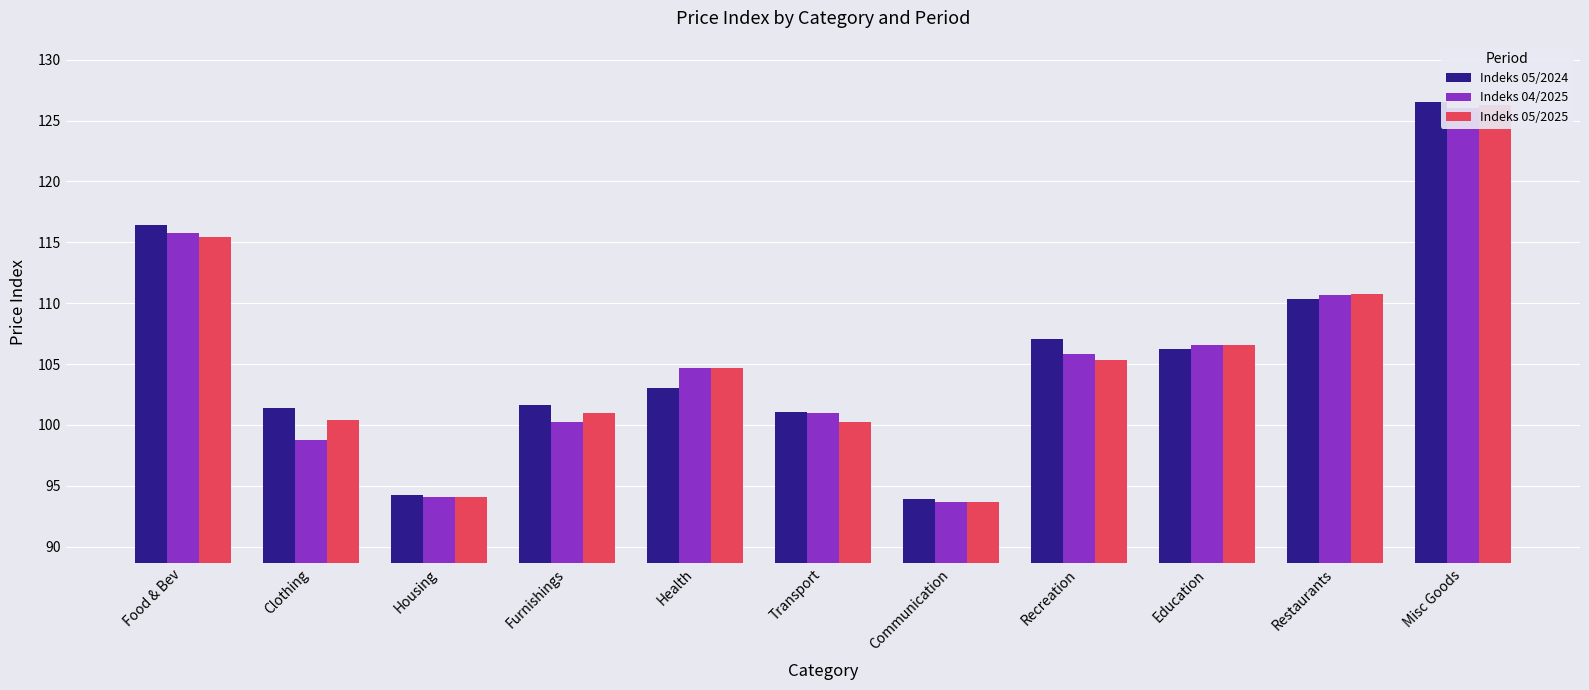

True or false: Indeks 05/2025 has a value of 93.6 at Communication.

True